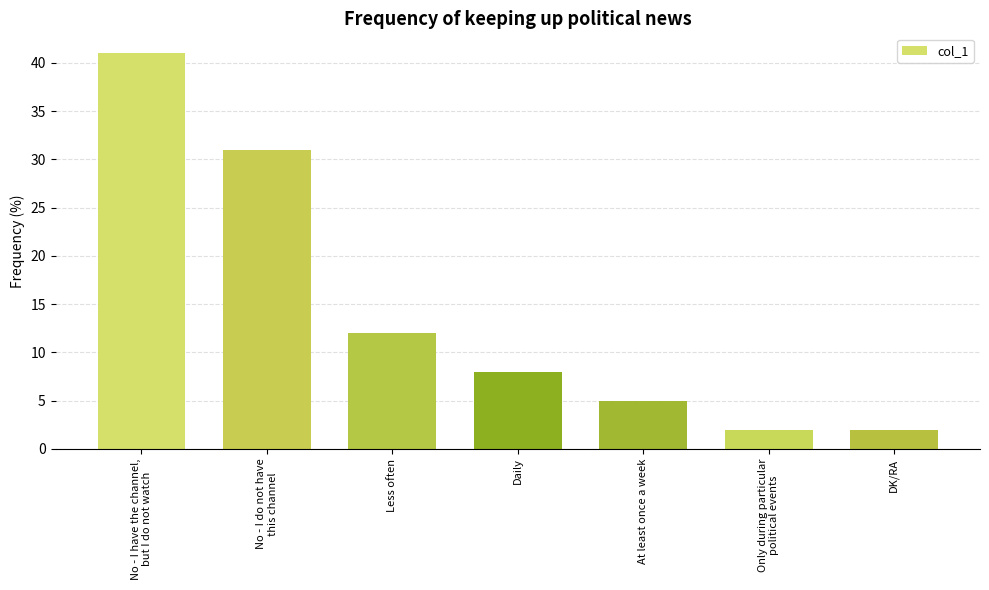

What is the maximum value shown in the chart?

41